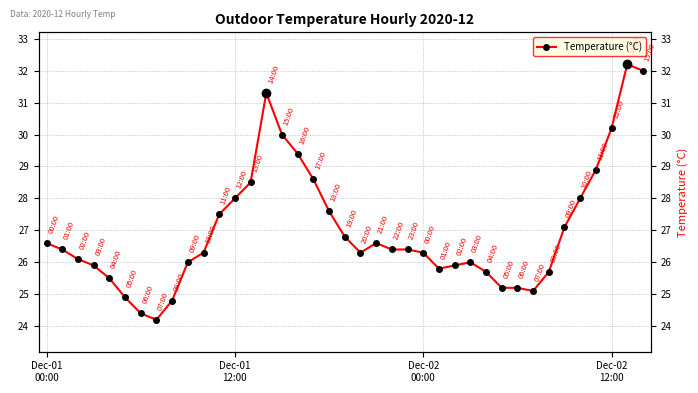

What is the sum of all values?

1053.8